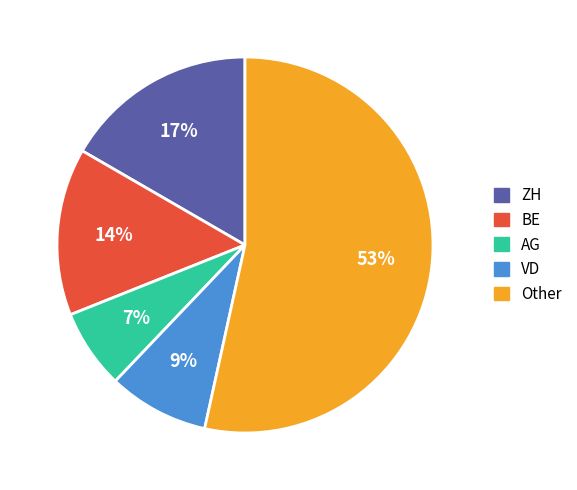

Which slice is the smallest?

AG